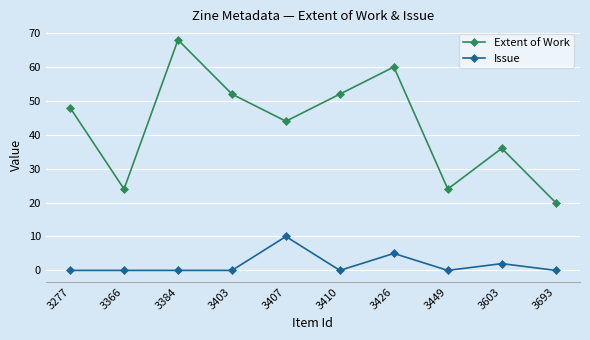

In Issue, how many points are higher than both neighbors (excluding endpoints)?

3